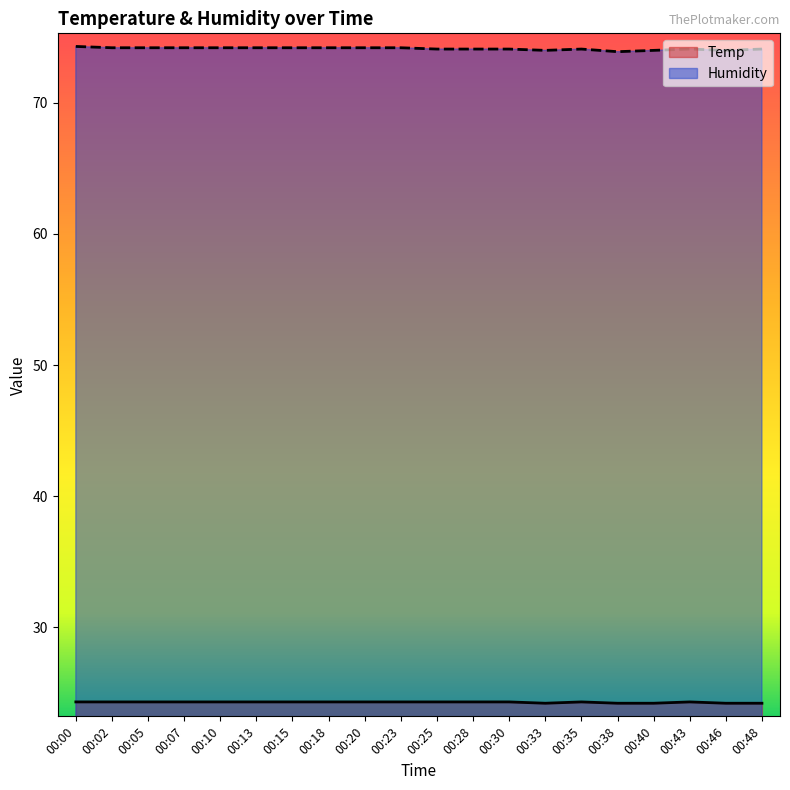

Is the value of Temp at 00:38 greater than the value of Humidity at 00:35?

No